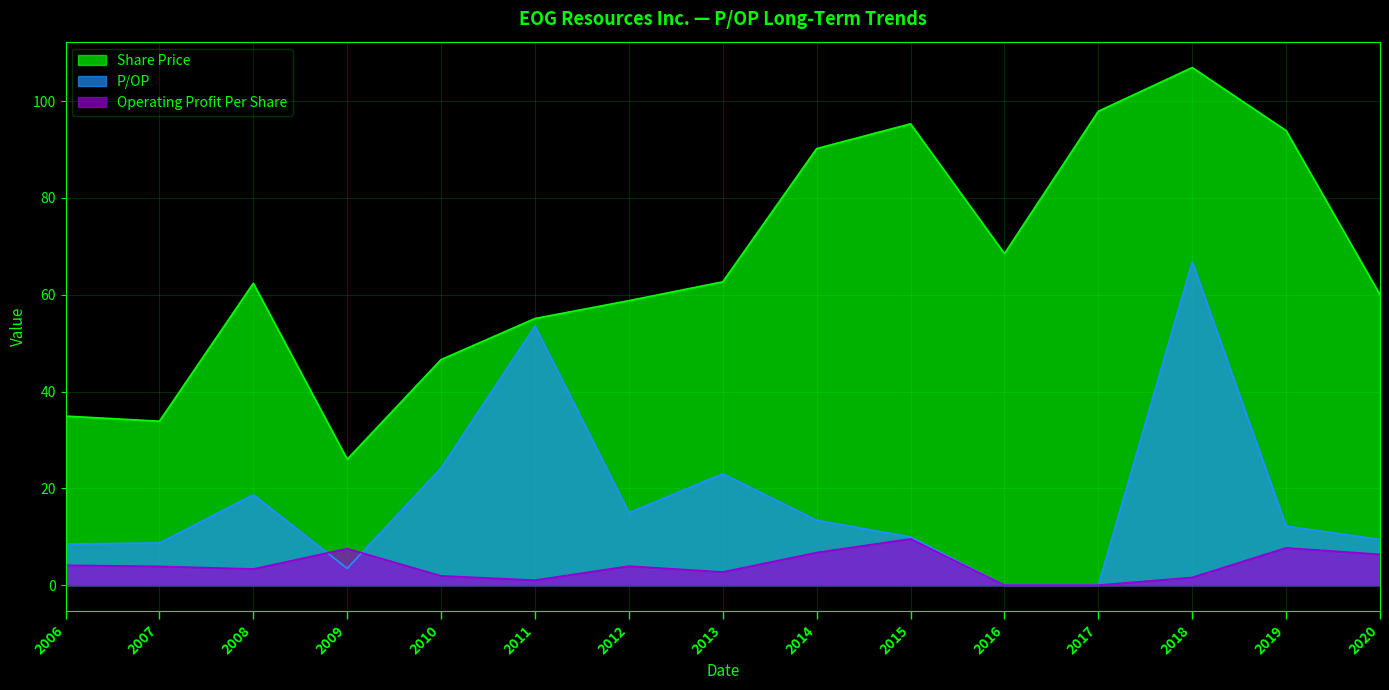

True or false: Share Price and P/OP intersect in this chart.

False